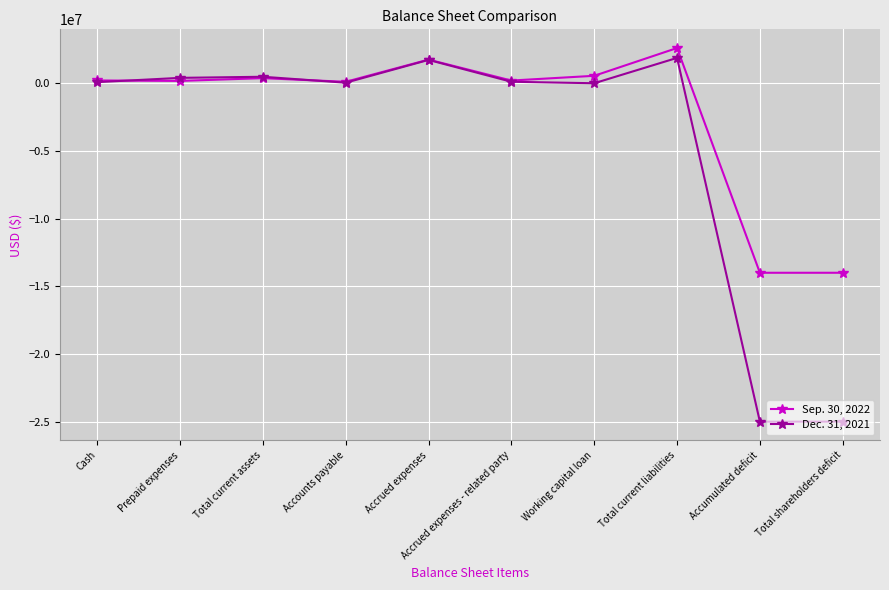

In Dec. 31, 2021, how many points are higher than both neighbors (excluding endpoints)?

3